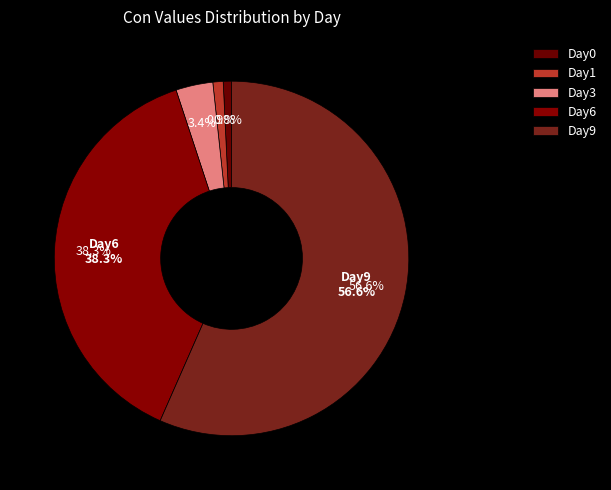

Does Day6 account for over 50% of the chart?

No